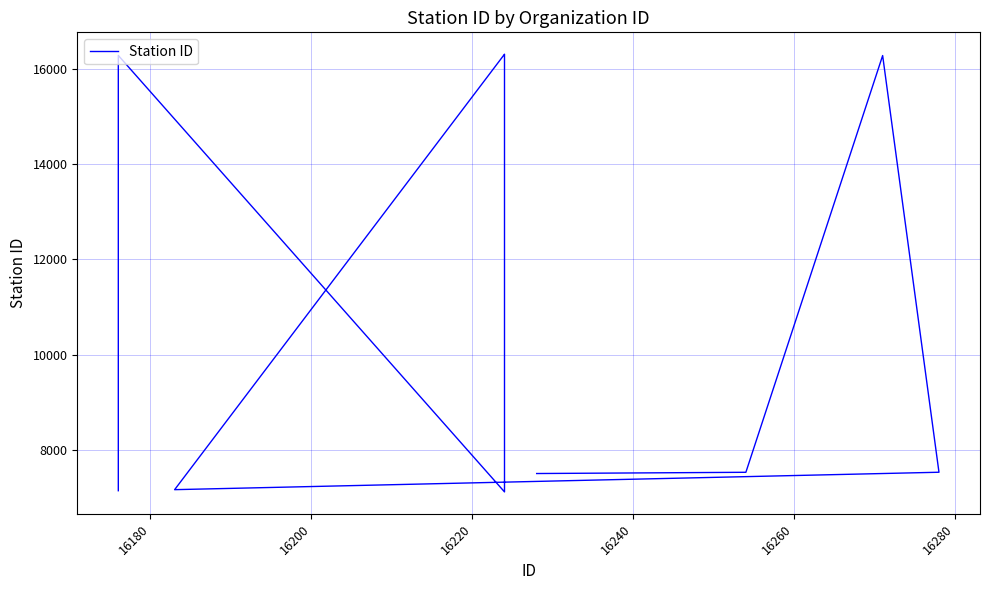

How many points are lower than both their immediate neighbors (excluding endpoints)?

2